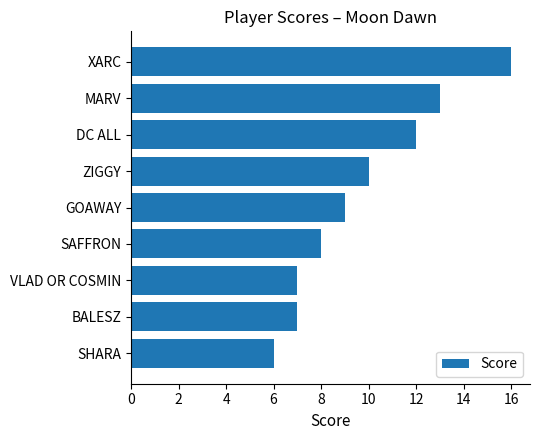

Reading top to bottom, extract all data points from this chart.

XARC=16	MARV=13	DC ALL=12	ZIGGY=10	GOAWAY=9	SAFFRON=8	VLAD OR COSMIN=7	BALESZ=7	SHARA=6